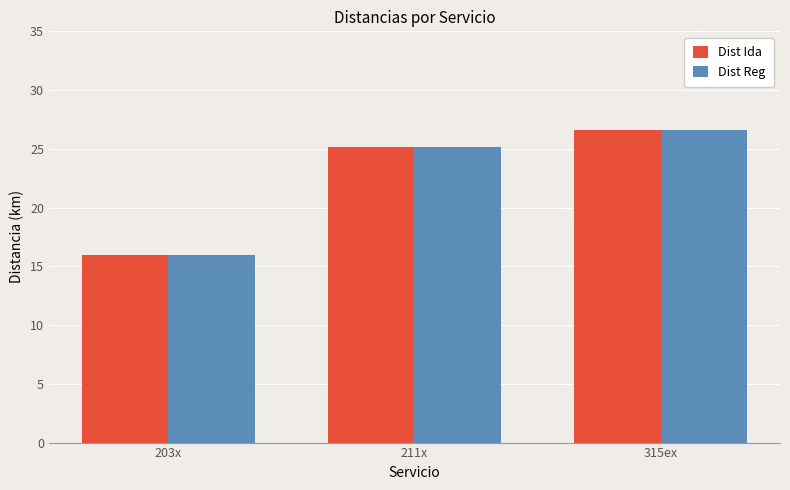

At which label is Dist Reg closest to 21?

211x